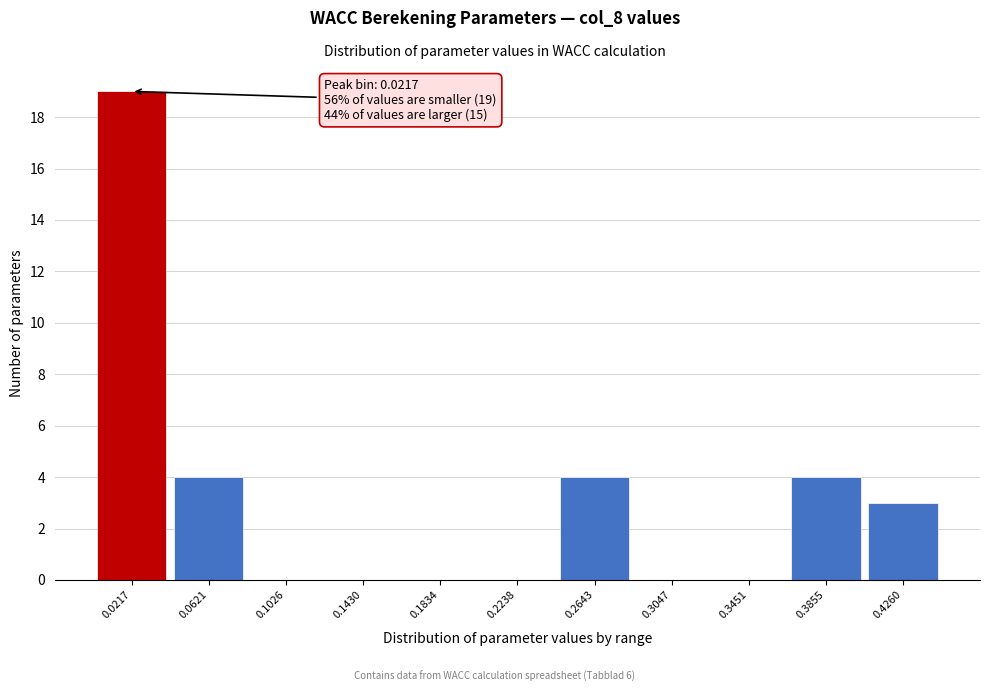

Over which range of the x-axis is the bar tallest?

0.000 to 0.040